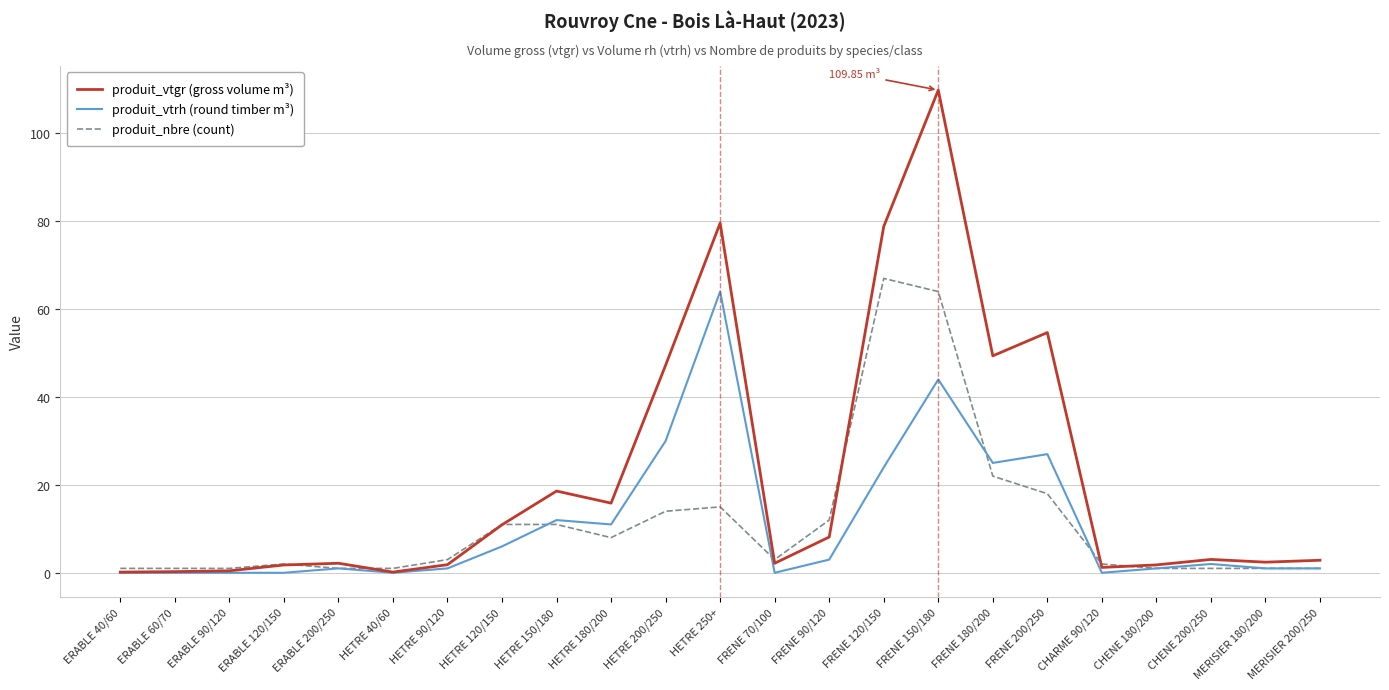

What is the total value across all series at FRENE 90/120?

23.1